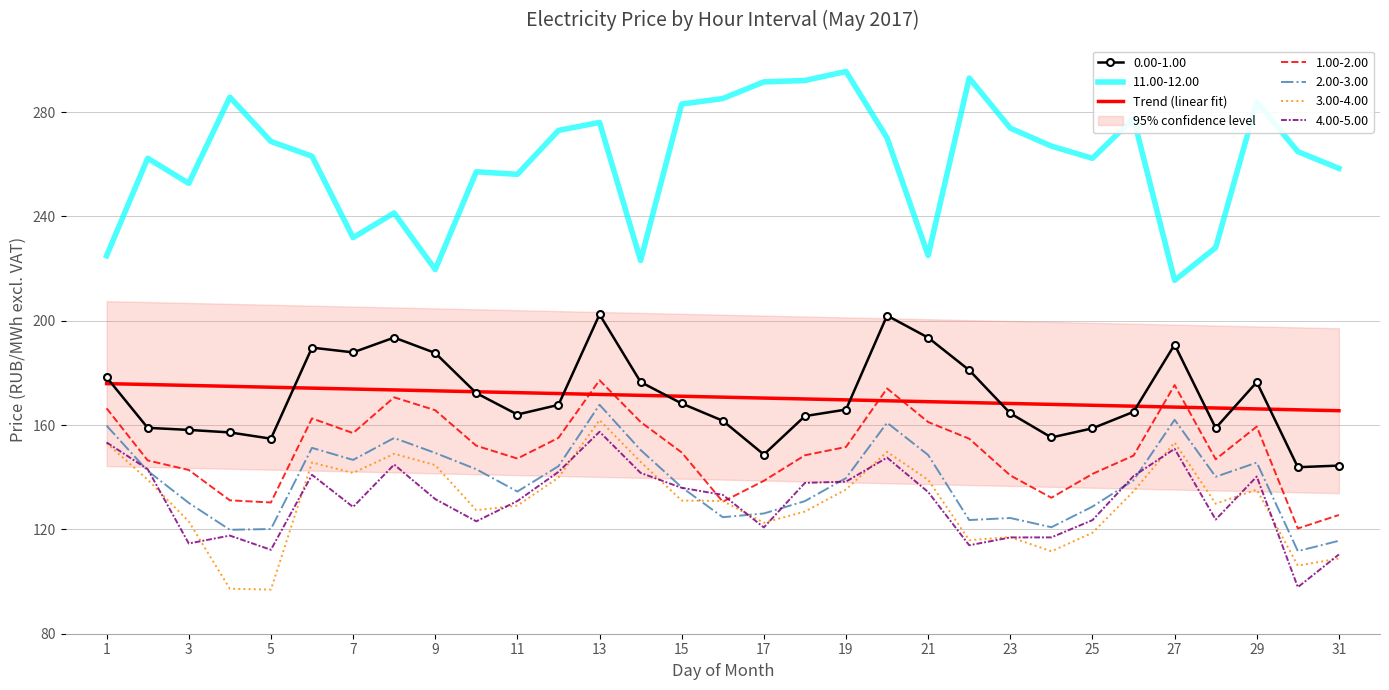

True or false: 11.00-12.00 has a value of 363.9 at 11.

False